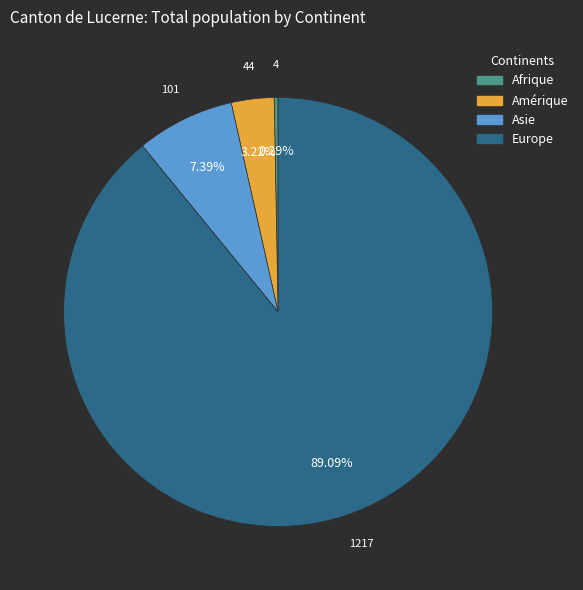

How much of the chart is everything except Afrique?

99.7%